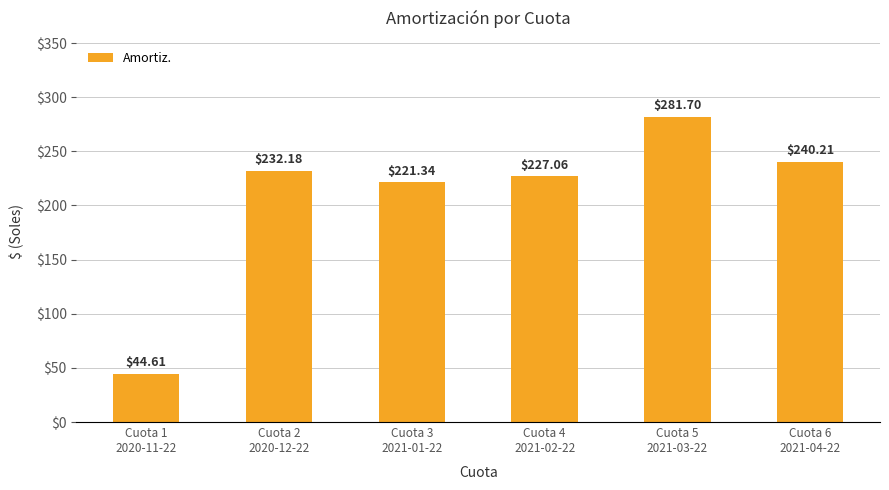

What position from the right is Cuota 2
2020-12-22?

5